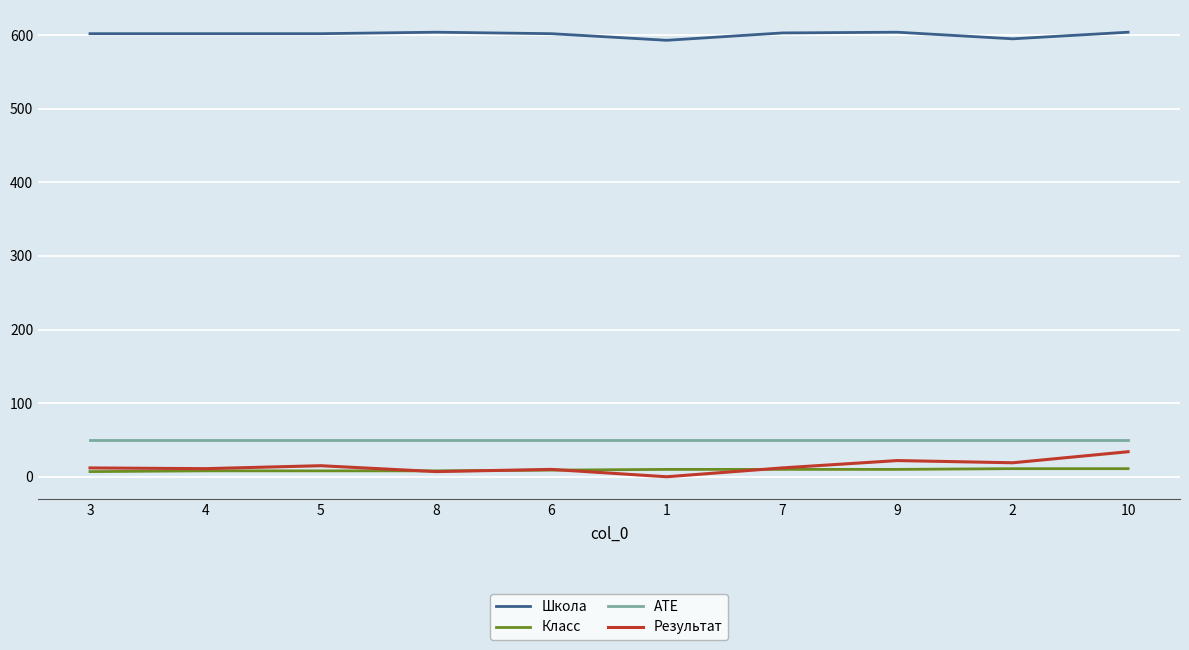

What is the greatest value displayed?

604